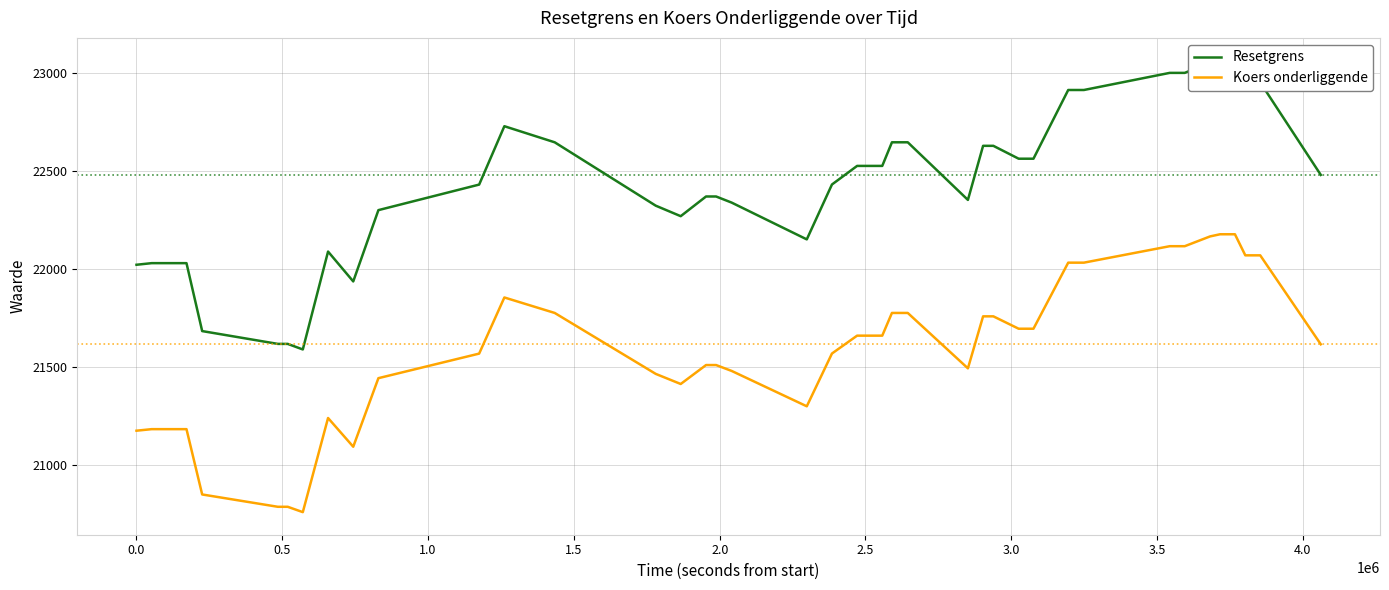

What is the lowest value of the Koers onderliggende series?

20757.4